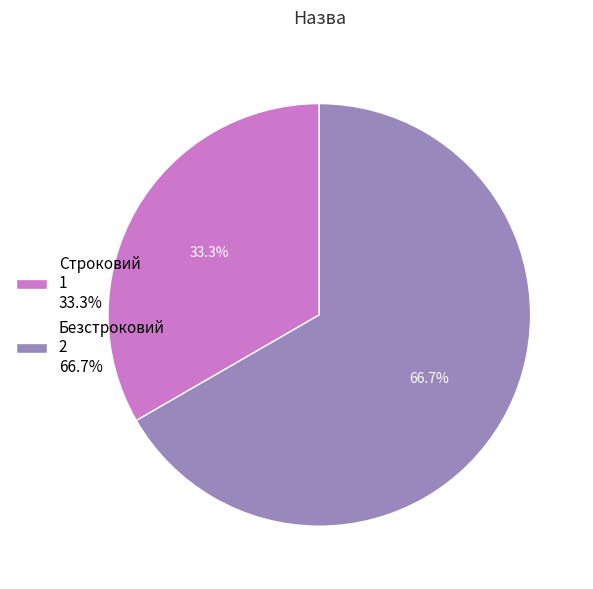

True or false: Безстроковий accounts for 67% of the total.

True